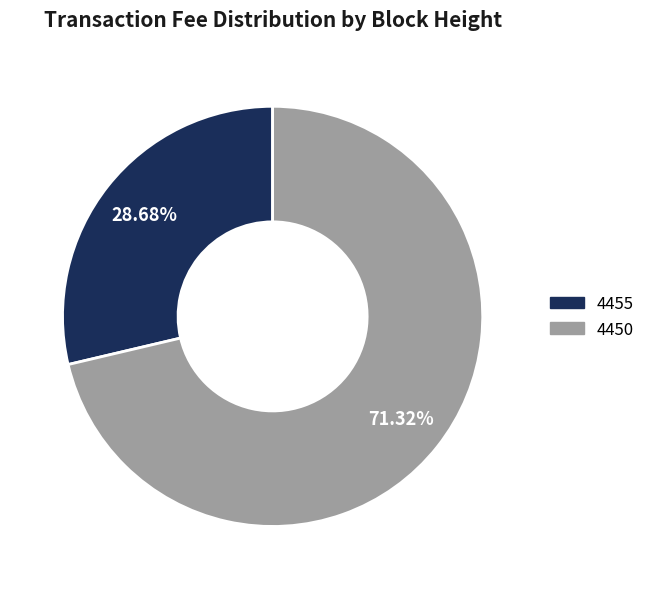

Approximately how many times larger is the value at 4450 compared to 4455?

2.5